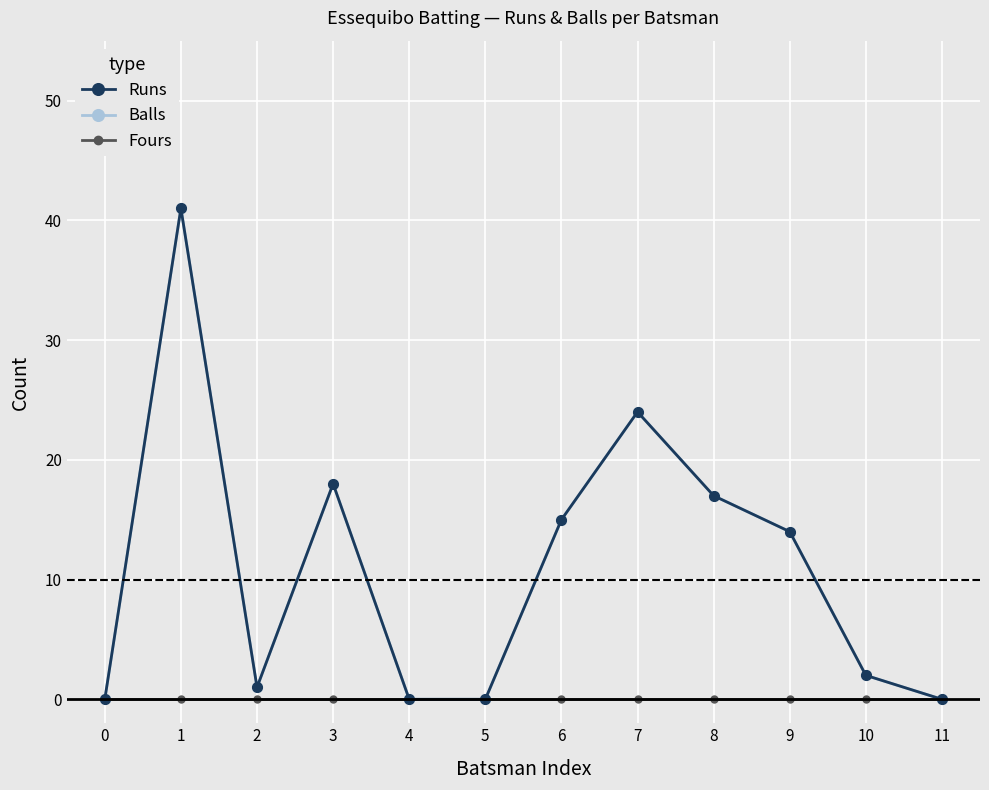

Does the chart have visible grid lines?

Yes